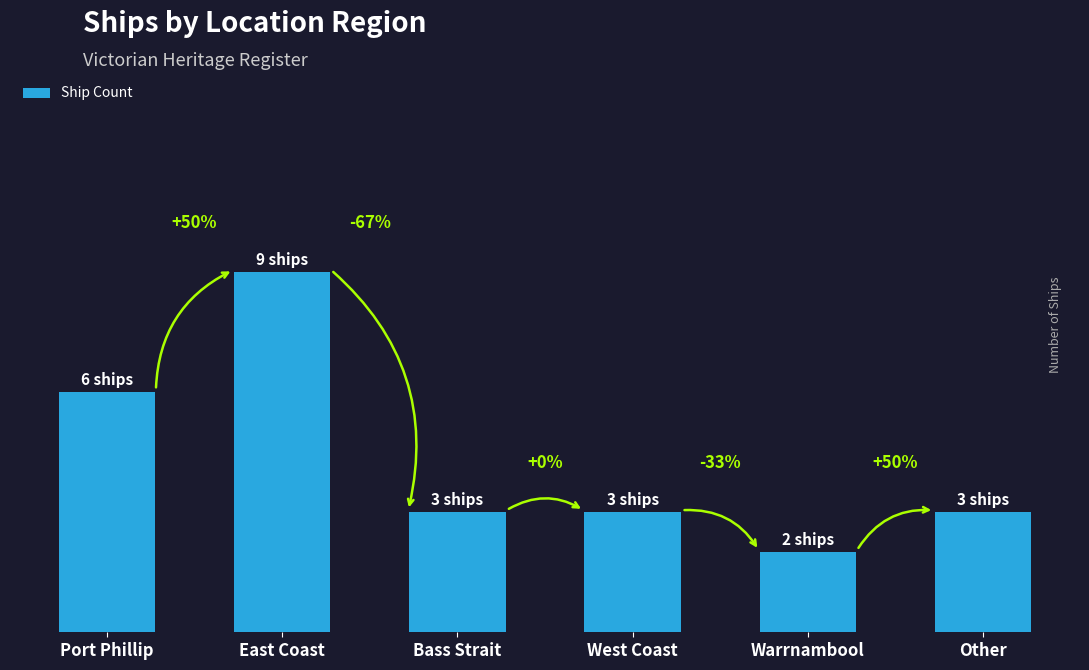

Rank the categories by value from lowest to highest.

Warrnambool, Bass Strait, West Coast, Other, Port Phillip, East Coast